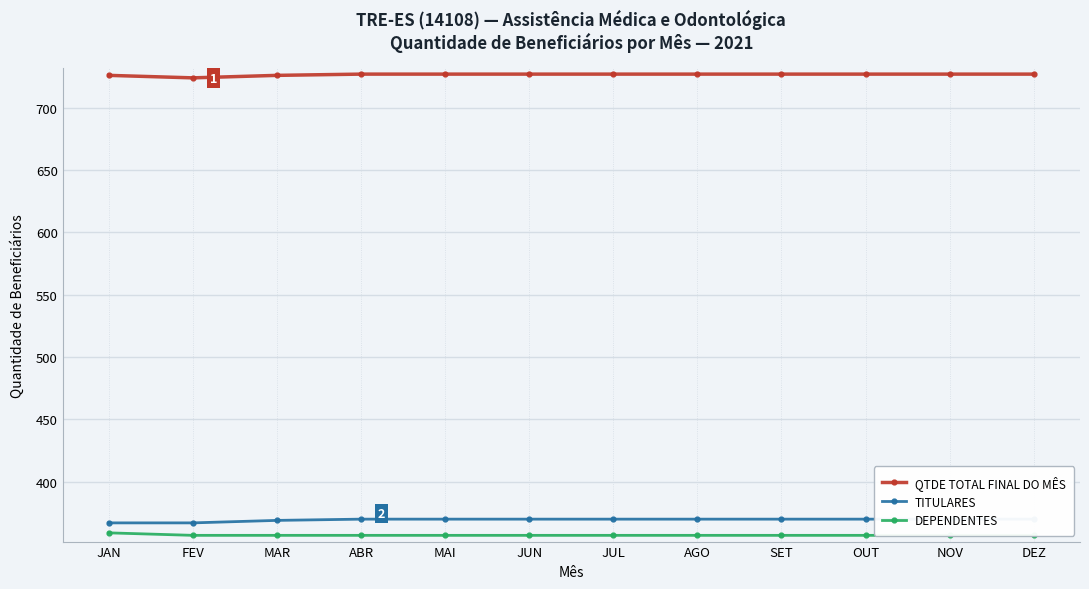

What is the value of the DEPENDENTES point at the 11th from the left?

357